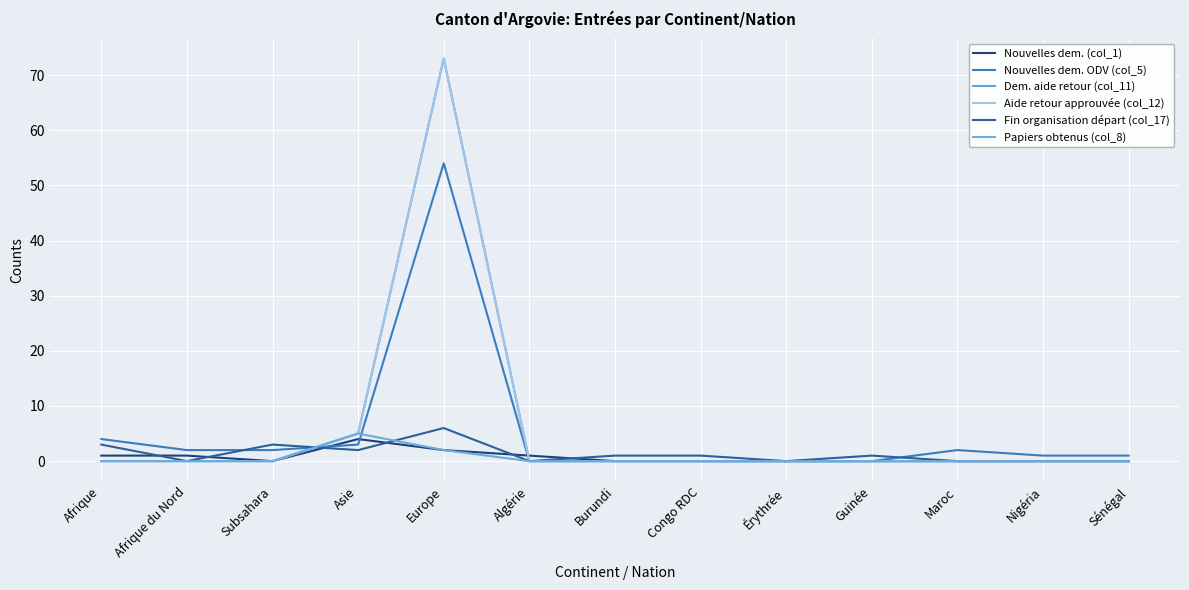

Does the chart display data point markers on the line(s)?

No